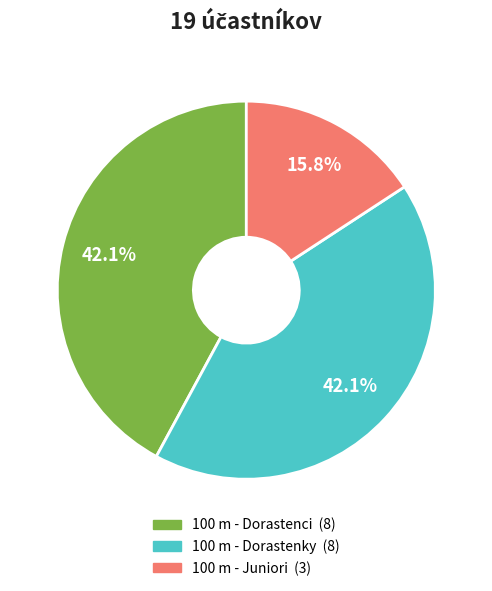

How many slices are in this pie chart?

3